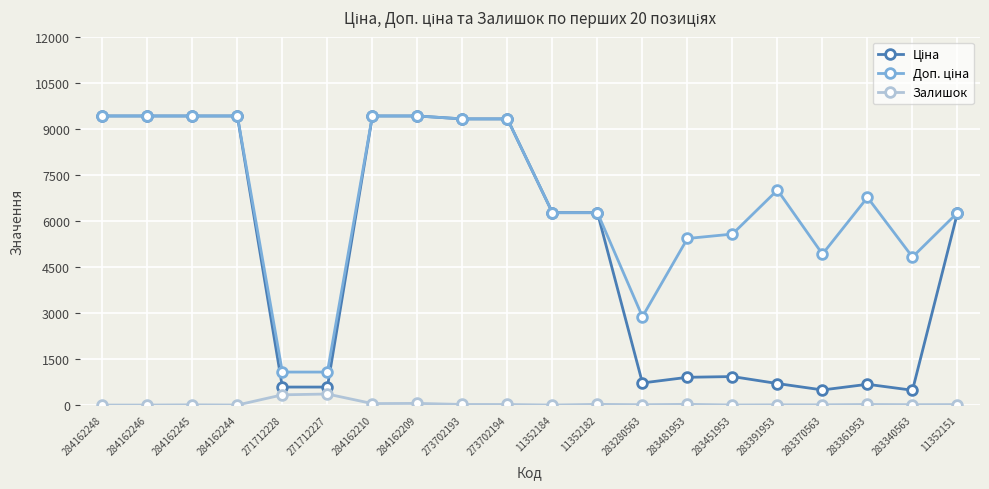

What is the total value across all series at 284162246?

18833.7